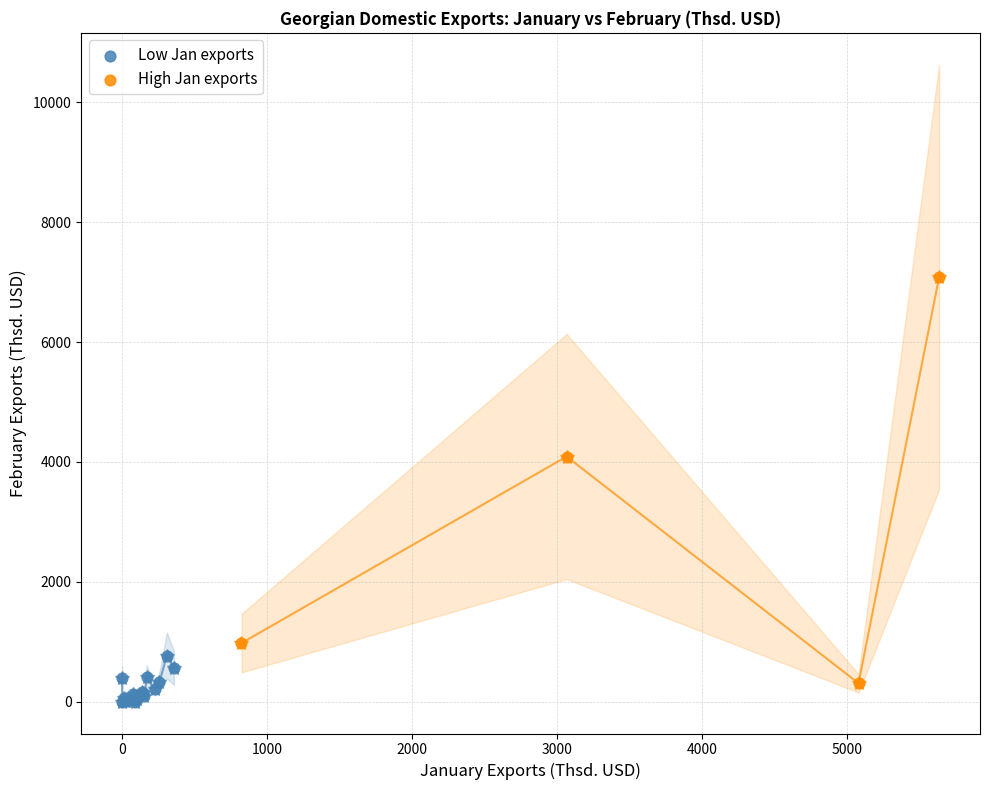

Which series has the widest spread of Y values?

High Jan exports